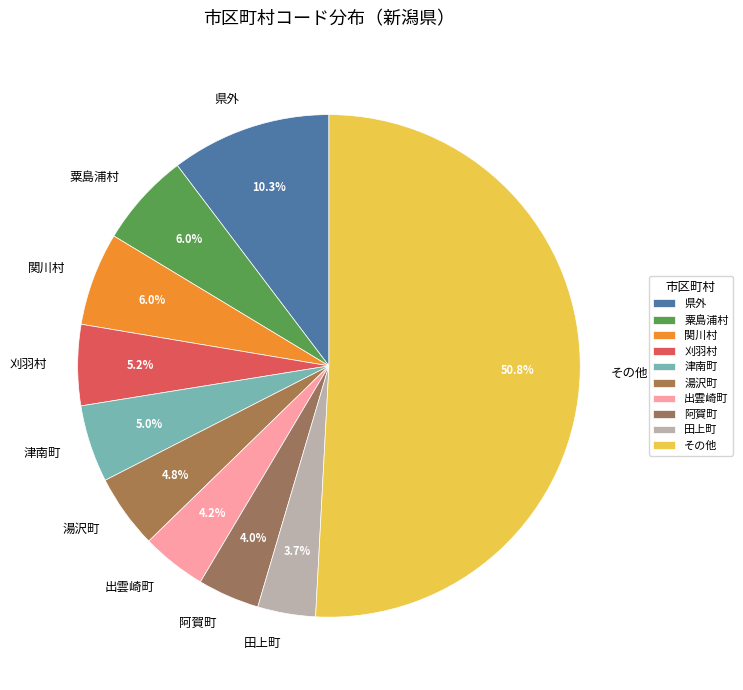

Is it true that 湯沢町 is 5% of the pie?

True